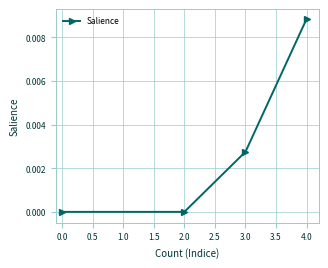

The chart shows a value of 0.0 at 2.0. True or false?

True